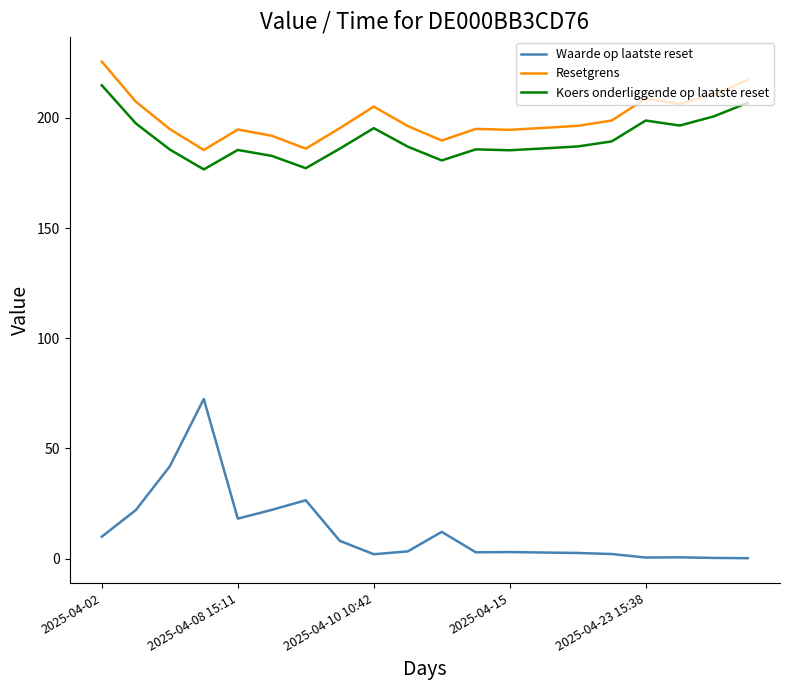

Rank the series by their maximum value, from highest to lowest.

Resetgrens, Koers onderliggende op laatste reset, Waarde op laatste reset